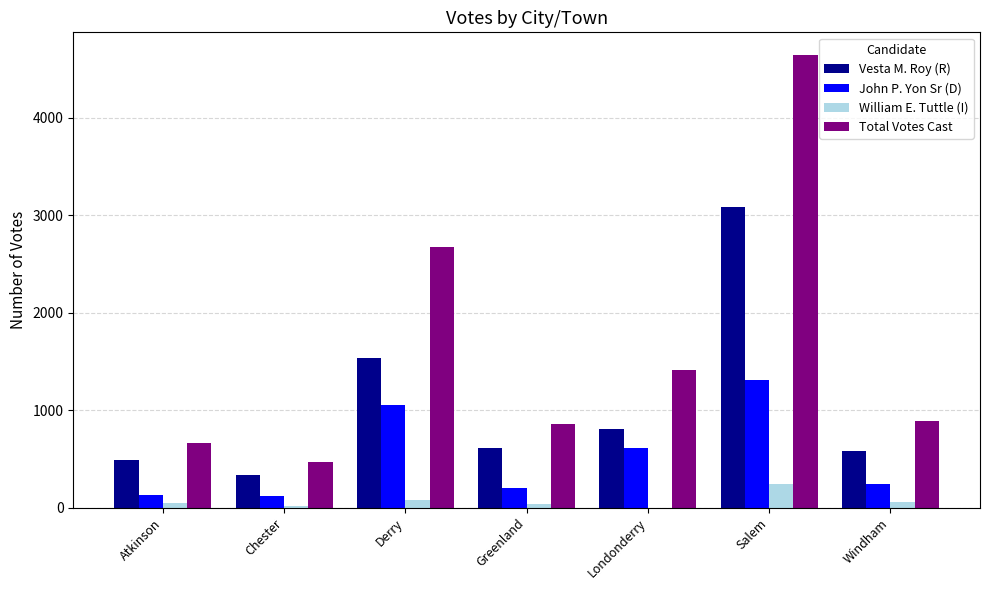

Which series changed the most between Atkinson and Londonderry?

Total Votes Cast